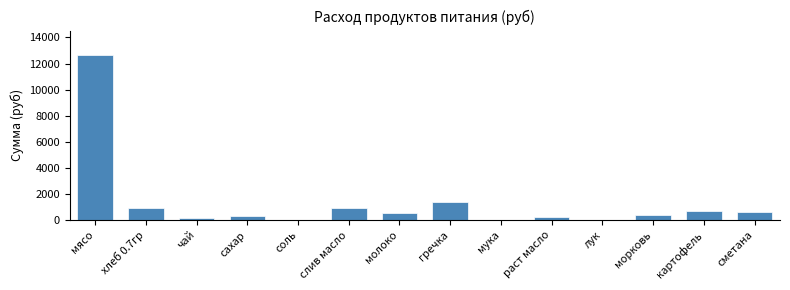

What is the sum of all values?

18945.2